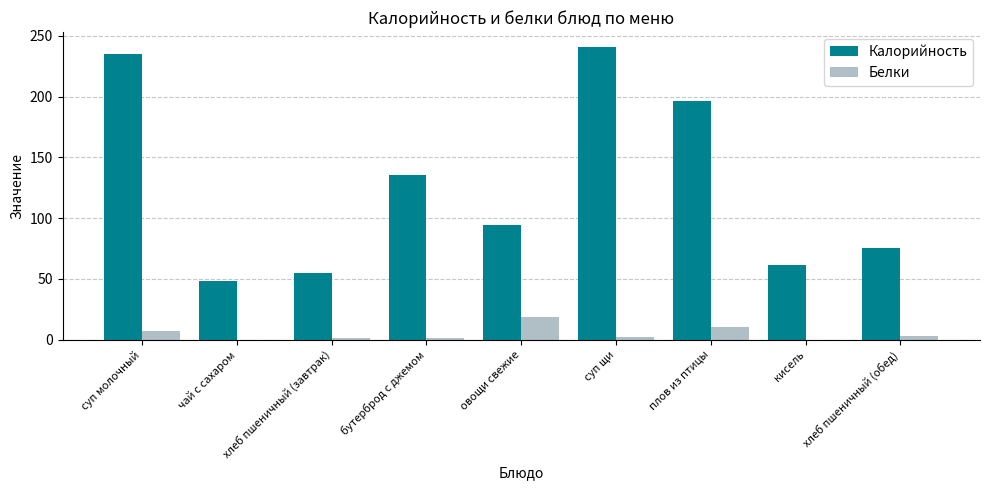

The Калорийность series shows 241.1 at суп щи. True or false?

True